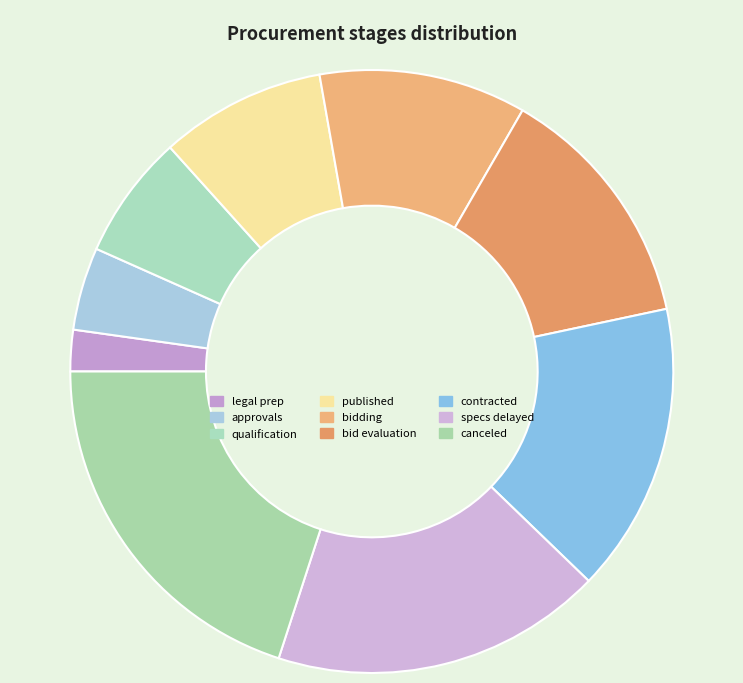

Combined, do contracted and specs delayed account for over 50%?

No